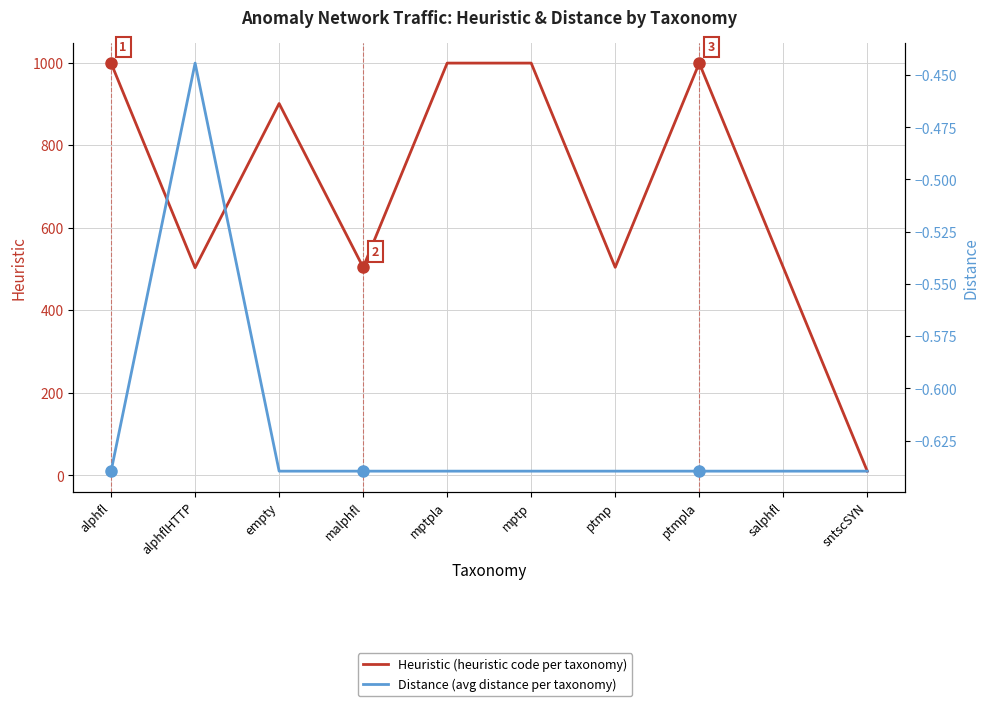

What is the sum of the Heuristic values at alphflHTTP and sntscSYN?

513.0